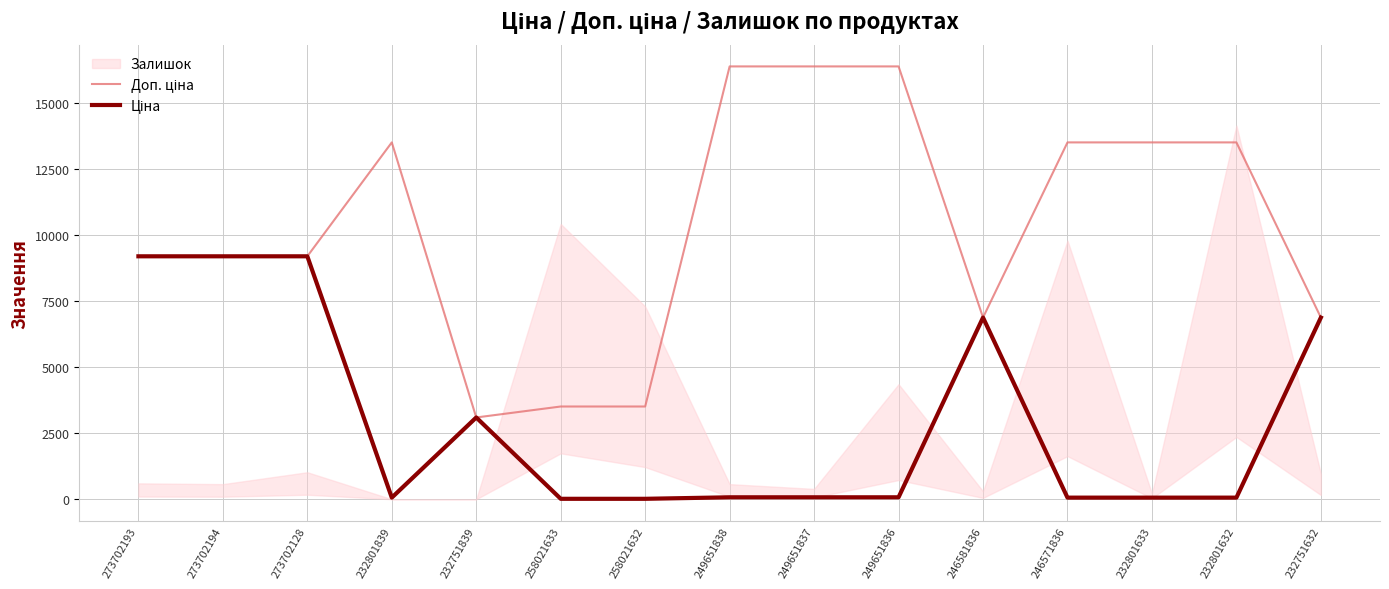

What value does the Доп. ціна series have at 258021632?

3506.0